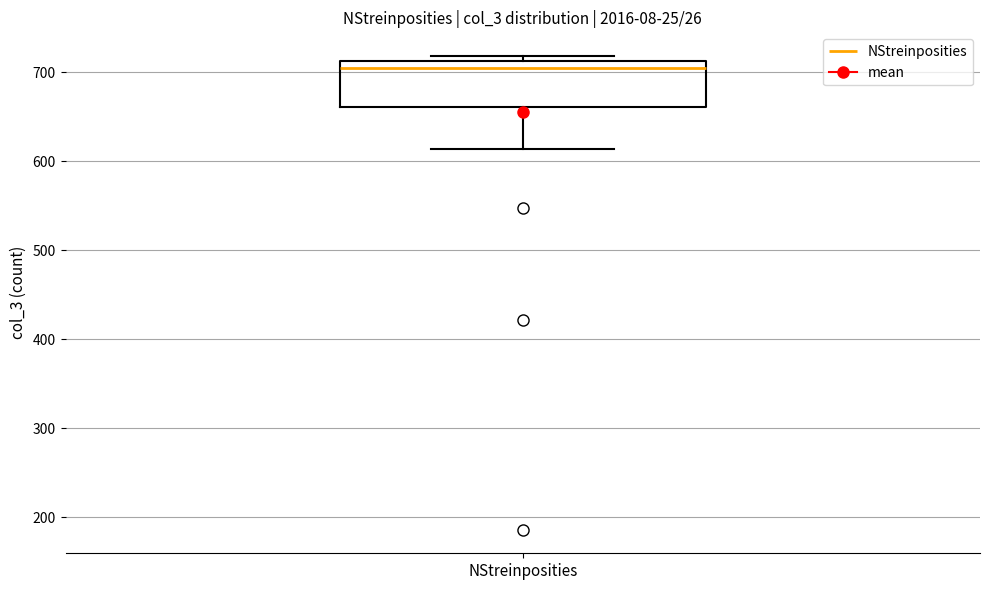

Transcribe this box plot: give where the median line is, the range the box spans, and where the two whiskers end, as read against the y-axis. The values are not printed on the chart, so give them approximately, as read against the axis.

median 710 (just below the box's upper edge), box 660 to 710, whiskers 610 to 720